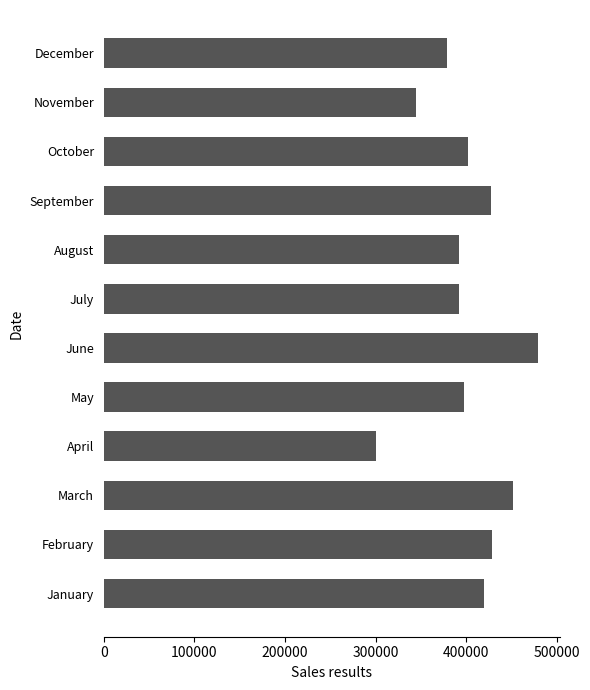

What is the sum of all values?

4815297